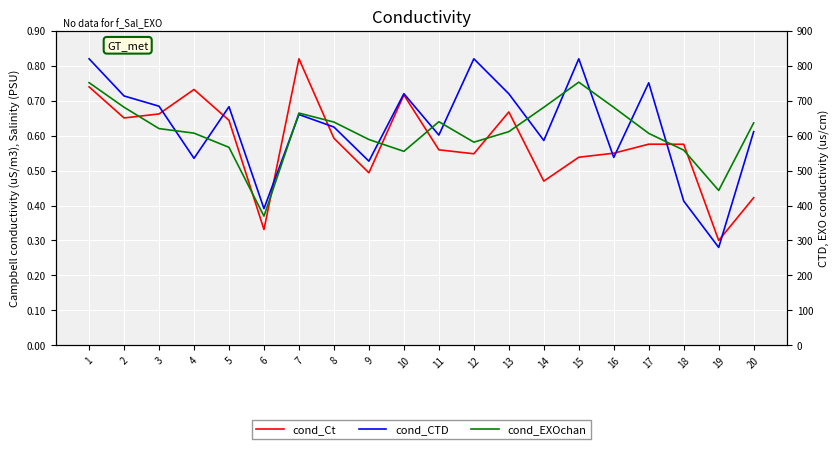

How many cond_CTD values are between 0 and 1?

20